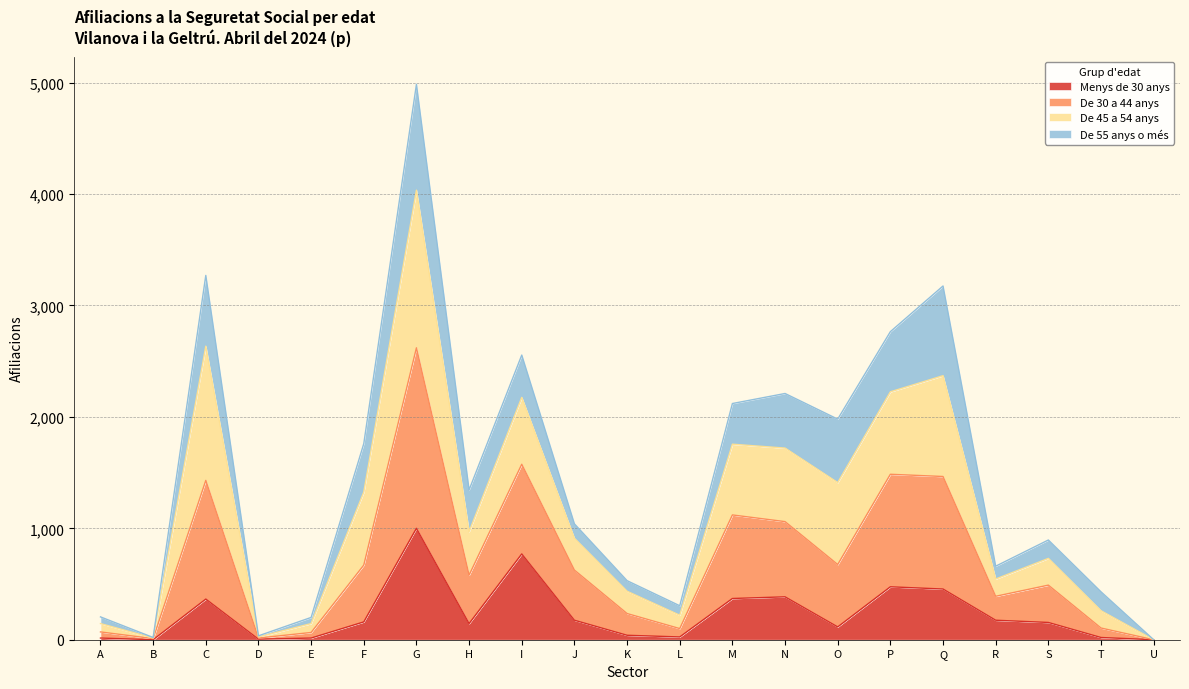

What is the total value across all series at H?

1345